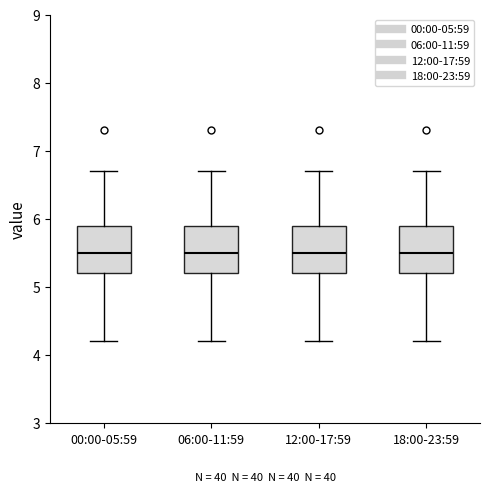

Reading left to right, transcribe this box plot: for each box, give where its median line is, the range the box spans, and where its two whiskers end, as read against the y-axis. The values are not printed on the chart, so give them approximately, as read against the axis.

00:00-05:59: median 5.5, box 5.2 to 5.9, whiskers 4.2 to 6.7
06:00-11:59: median 5.5, box 5.2 to 5.9, whiskers 4.2 to 6.7
12:00-17:59: median 5.5, box 5.2 to 5.9, whiskers 4.2 to 6.7
18:00-23:59: median 5.5, box 5.2 to 5.9, whiskers 4.2 to 6.7